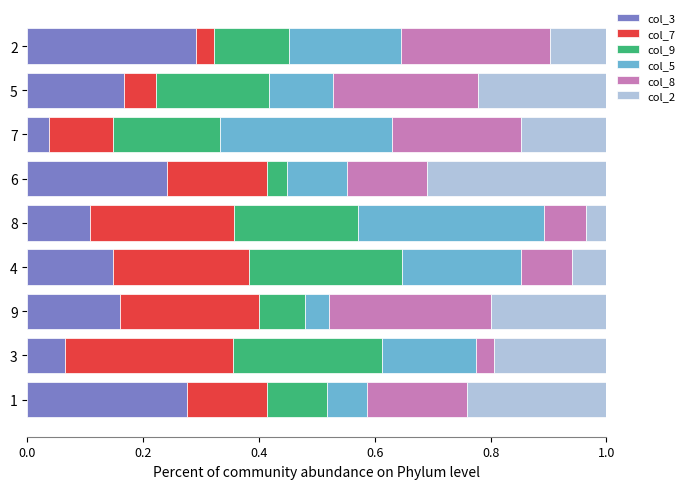

Which category has the lowest value in the col_3 series?

7